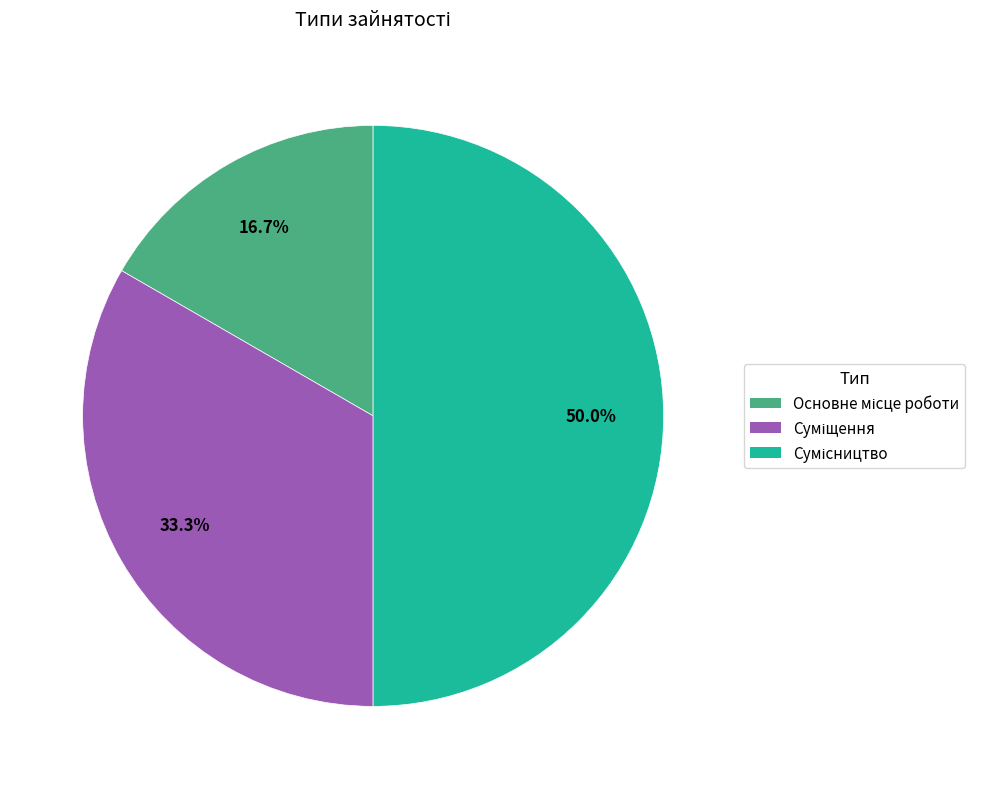

Combined, do Суміщення and Основне місце роботи account for over 50%?

No